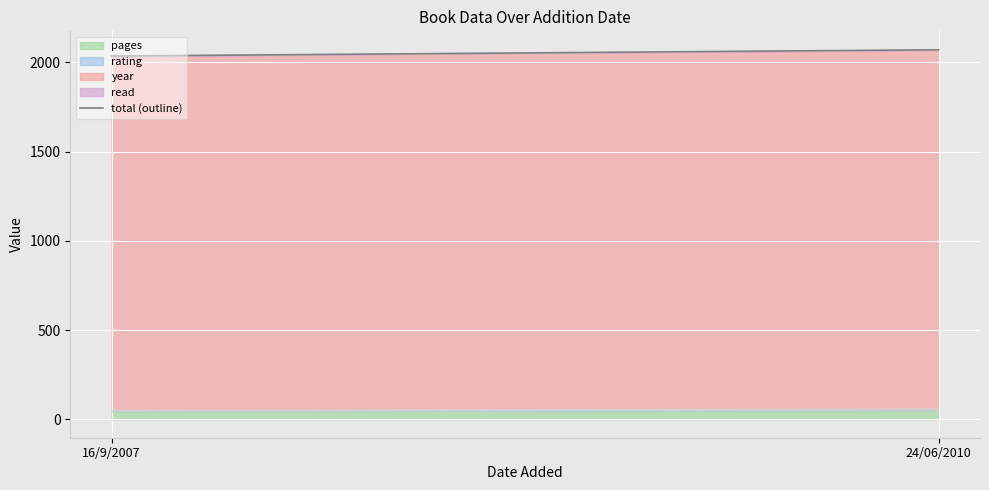

What is the average value?

2052